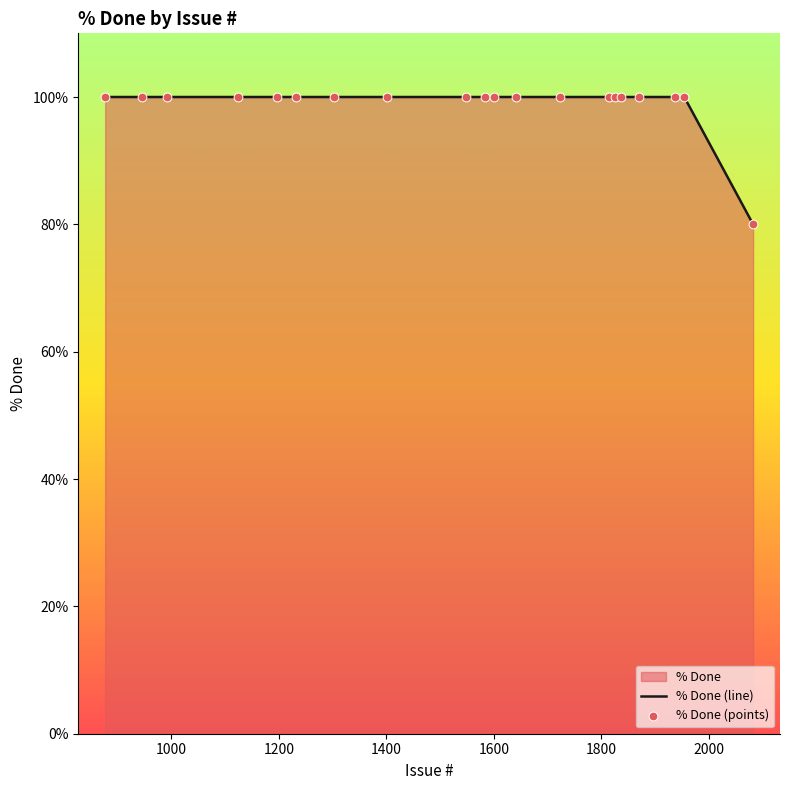

Which series has the largest total across all categories?

% Done (line)